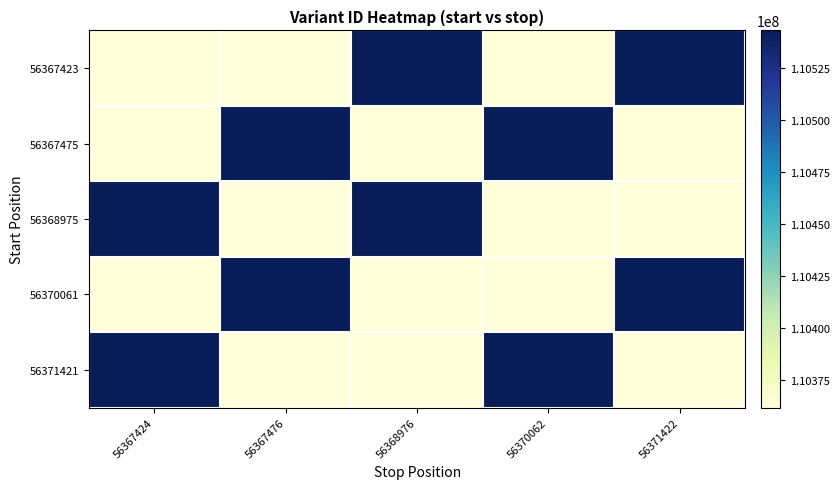

Reading right to left, transcribe all the data shown in this chart.

56367423: 56371422=110543208	56370062=110361576	56368976=110543206	56367476=110361564	56367424=110361562
56367475: 56371422=110361562	56370062=110543208	56368976=110361576	56367476=110543206	56367424=110361564
56368975: 56371422=110361564	56370062=110361562	56368976=110543208	56367476=110361576	56367424=110543206
56370061: 56371422=110543206	56370062=110361564	56368976=110361562	56367476=110543208	56367424=110361576
56371421: 56371422=110361576	56370062=110543206	56368976=110361564	56367476=110361562	56367424=110543208